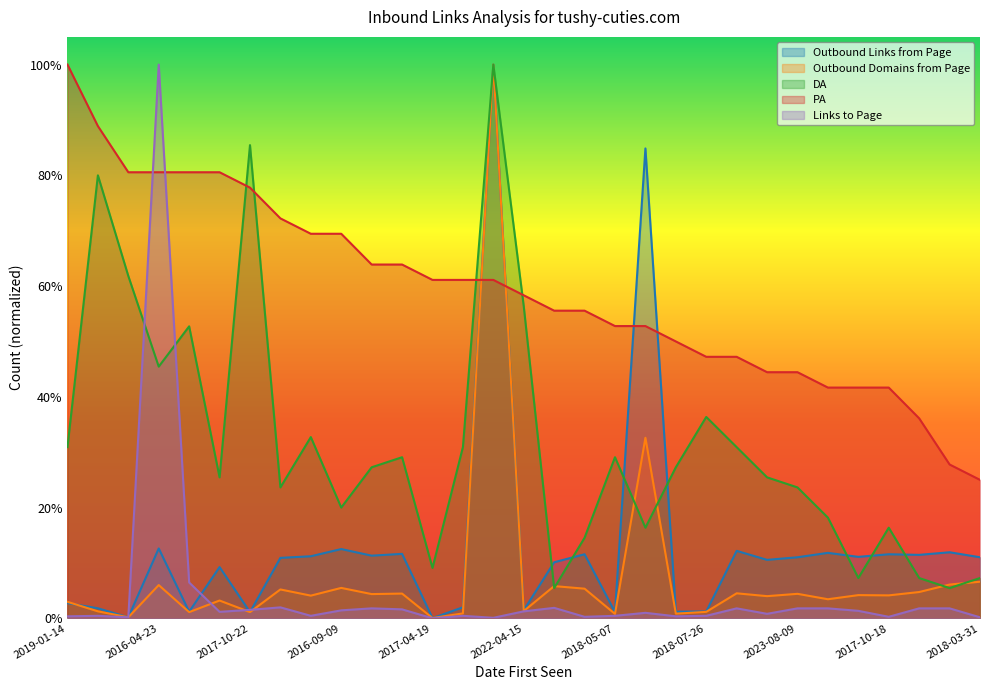

At which category is the sum across all series the highest?

2022-03-10